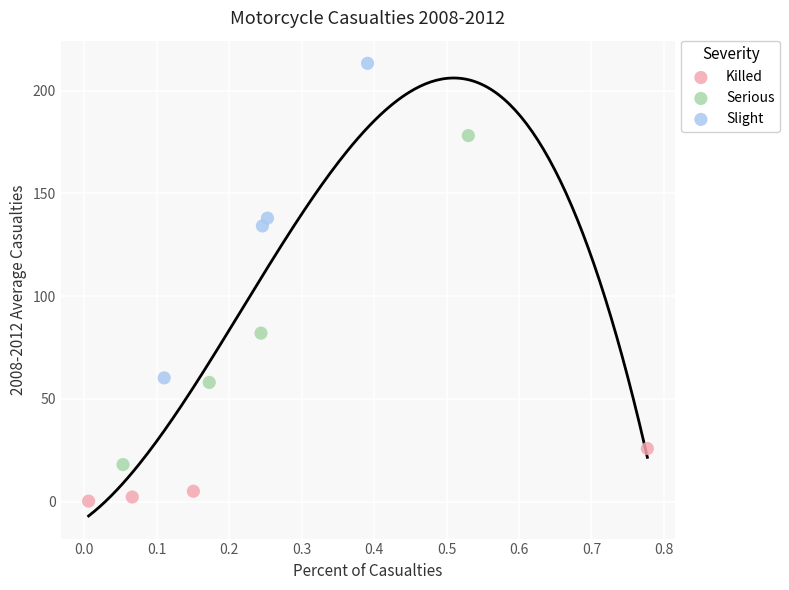

Which series reaches the minimum Y coordinate?

Killed